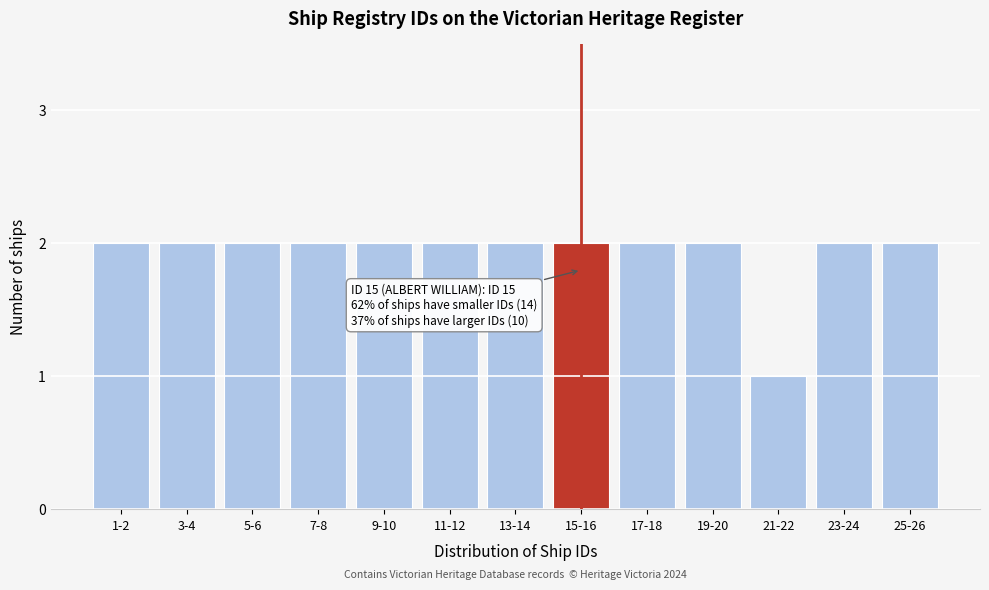

Reading left to right, what are all the values shown in this chart?

2	2	2	2	2	2	2	2	2	2	1	2	2